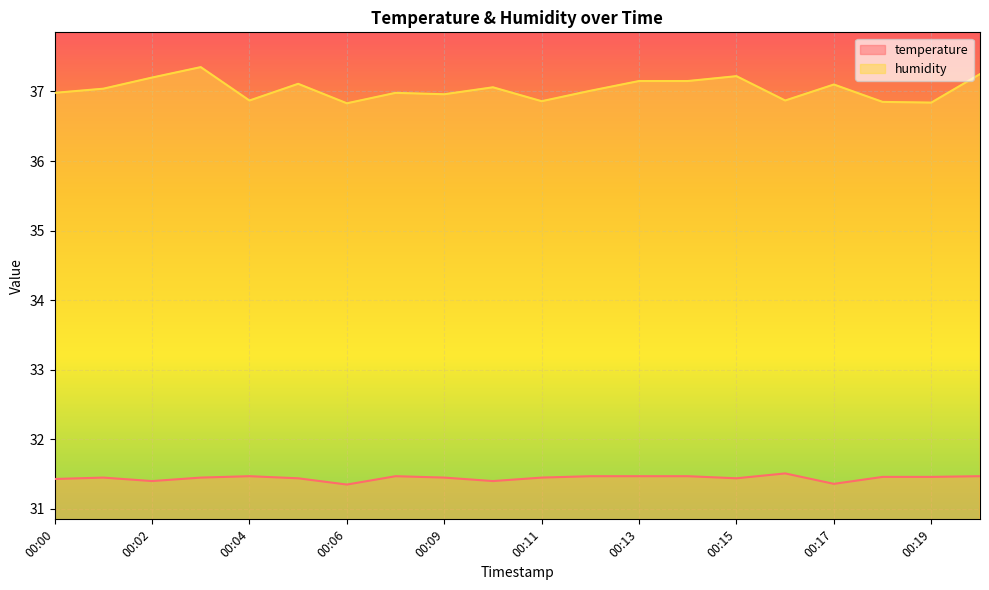

Count the temperature values in the range 31 to 32.

20